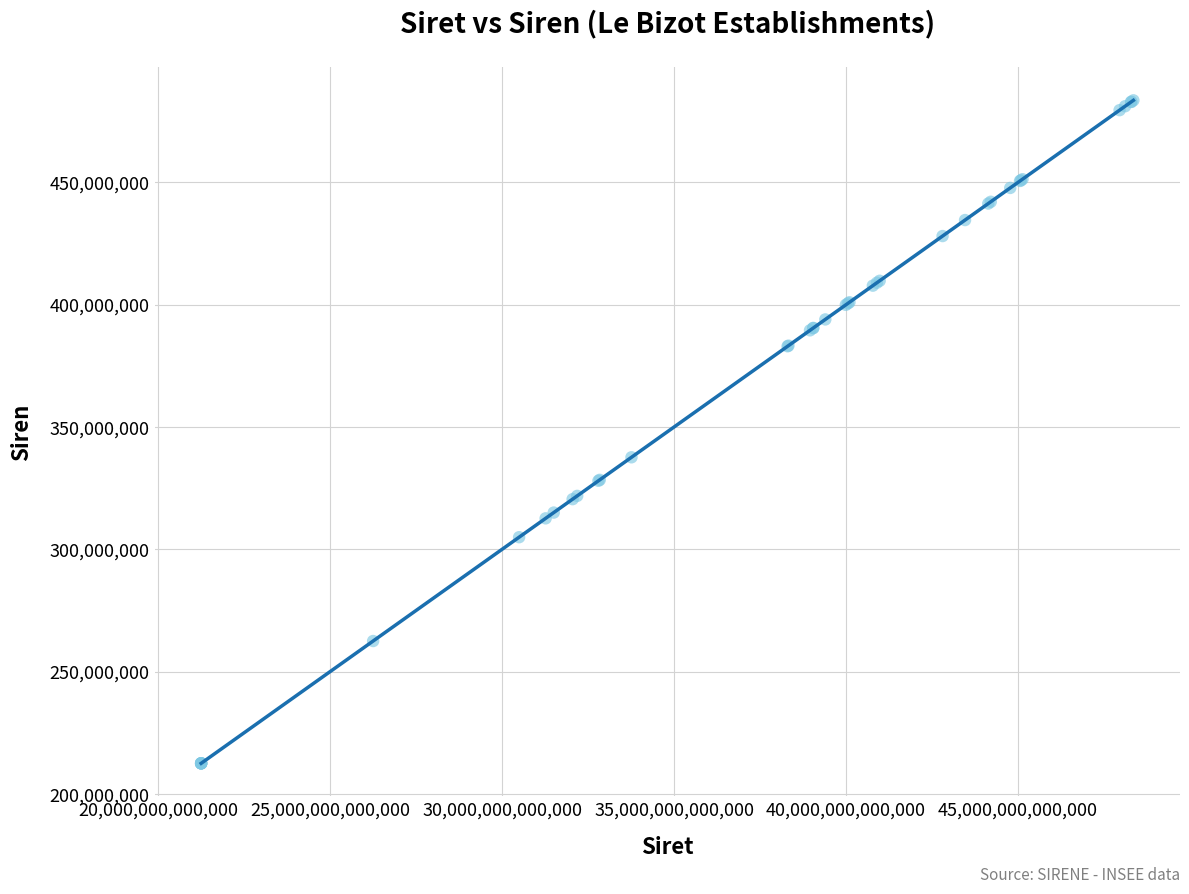

What Y value in the scatter plot is closest to 348013126?

337610828